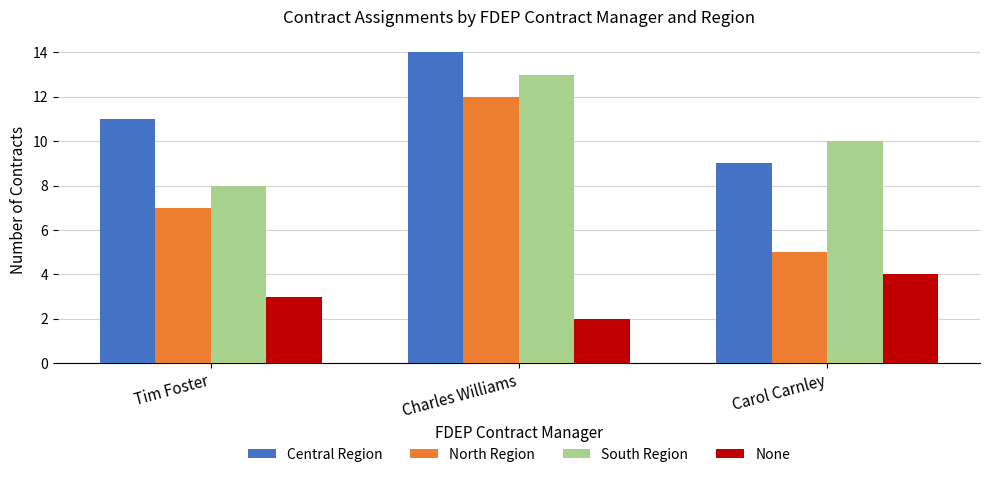

At which category is the sum across all series the highest?

Charles Williams